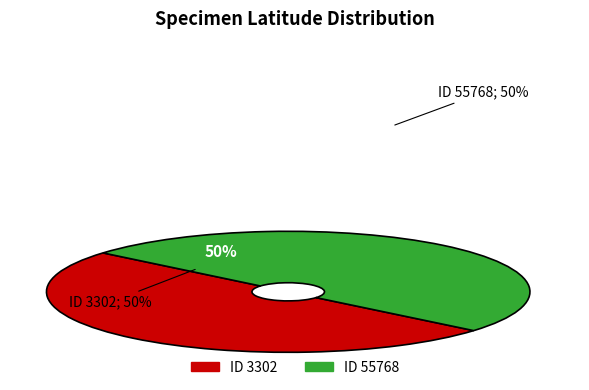

What percentage is the 3302 slice, to the nearest percent?

50%